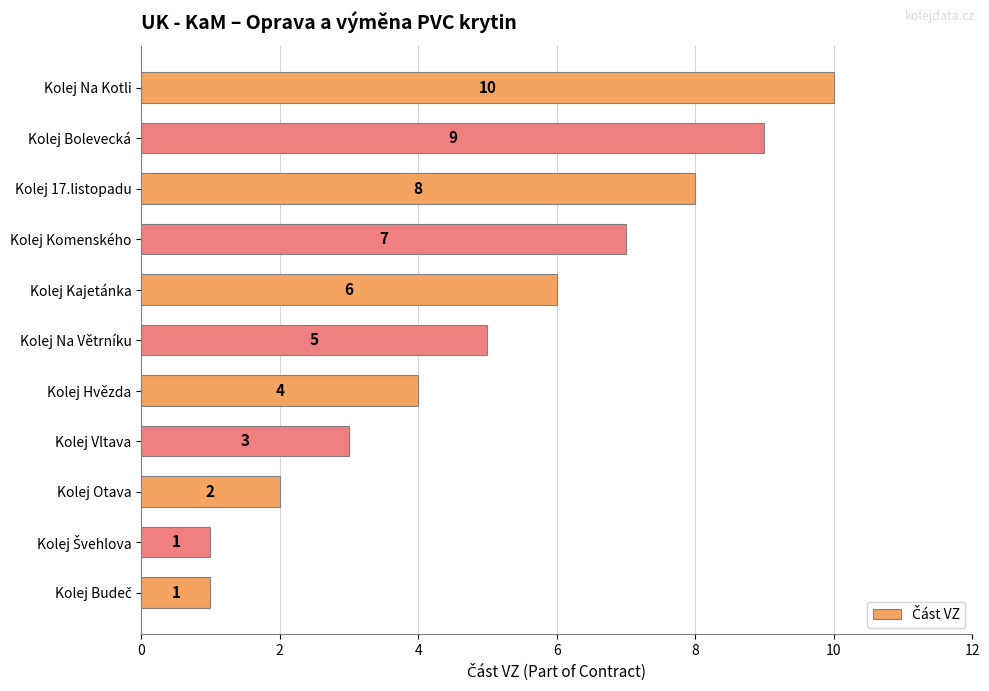

Reading bottom to top, extract all data points from this chart.

1	1	2	3	4	5	6	7	8	9	10